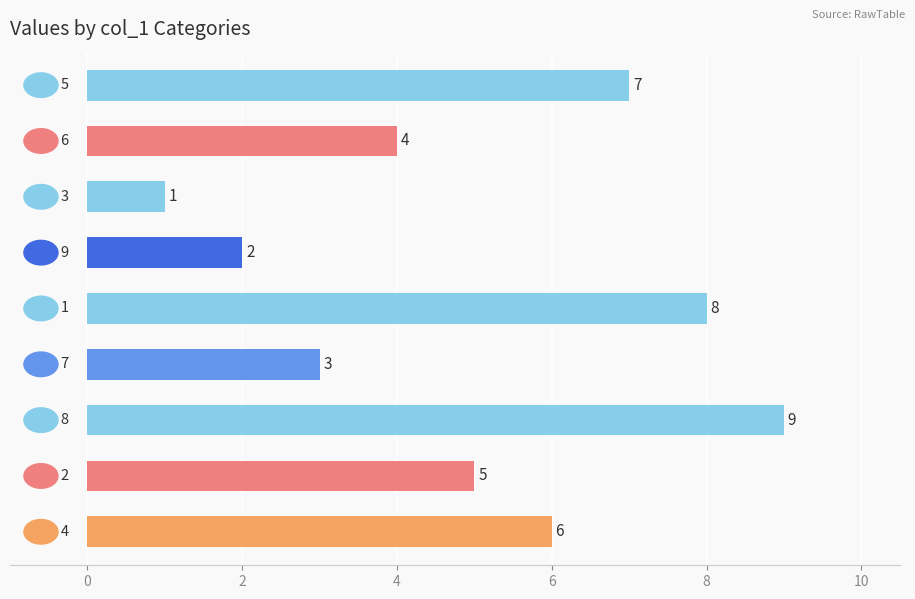

What is the sum of all values?

45